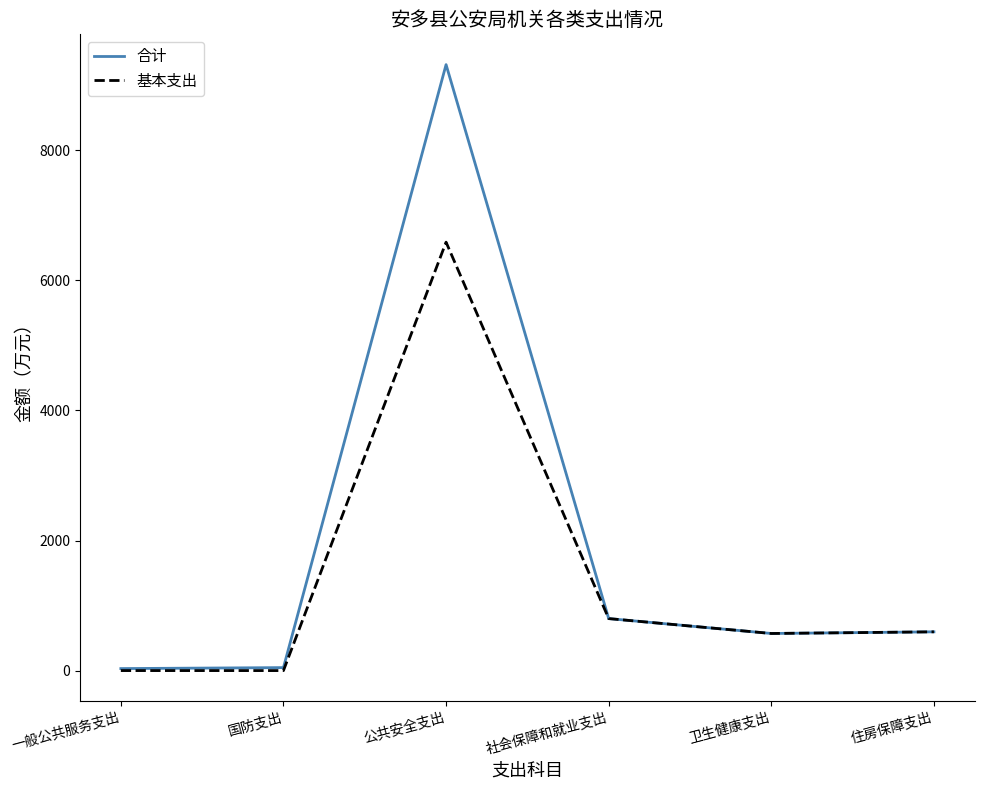

Which series has the widest spread of values?

合计